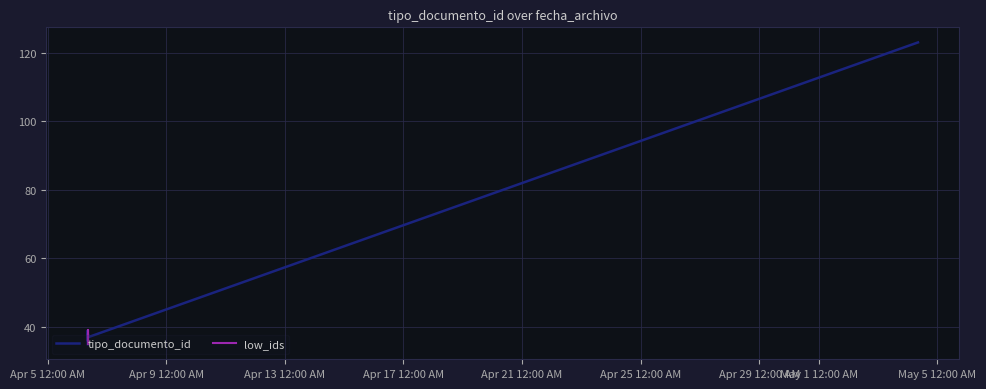

How many data points are less than 38?

3